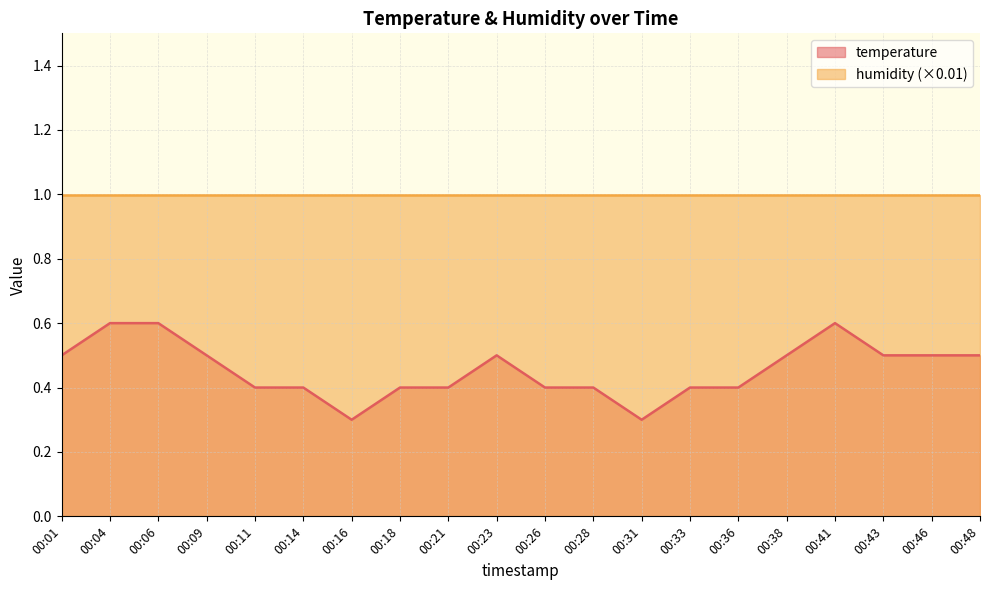

What is the value of the 12th point from the left?

0.4